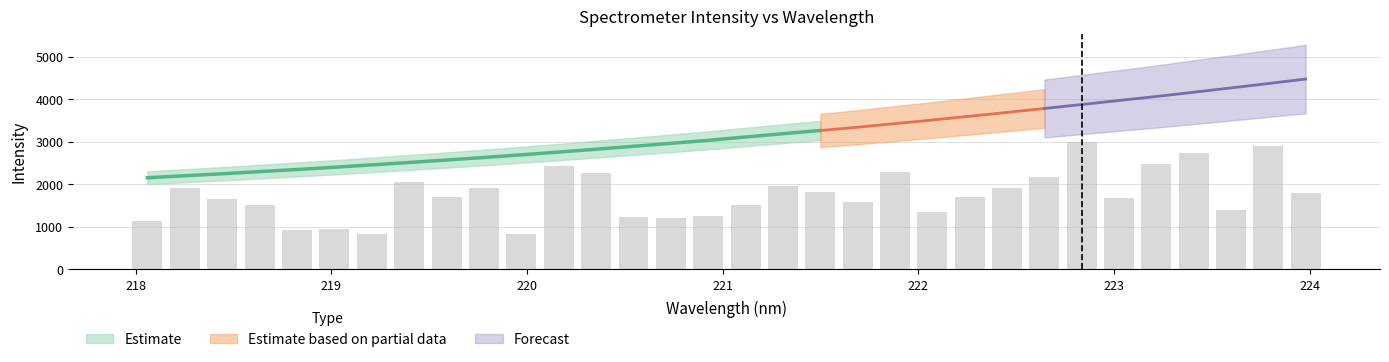

The chart shows a value of 6368.9 at 222.6447. True or false?

False